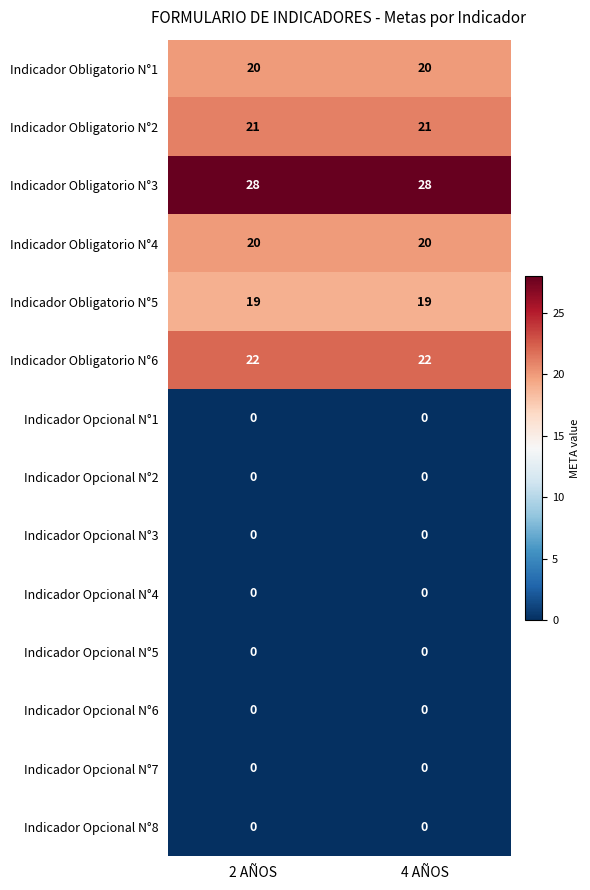

What is the total value across all series at 4 AÑOS?

130